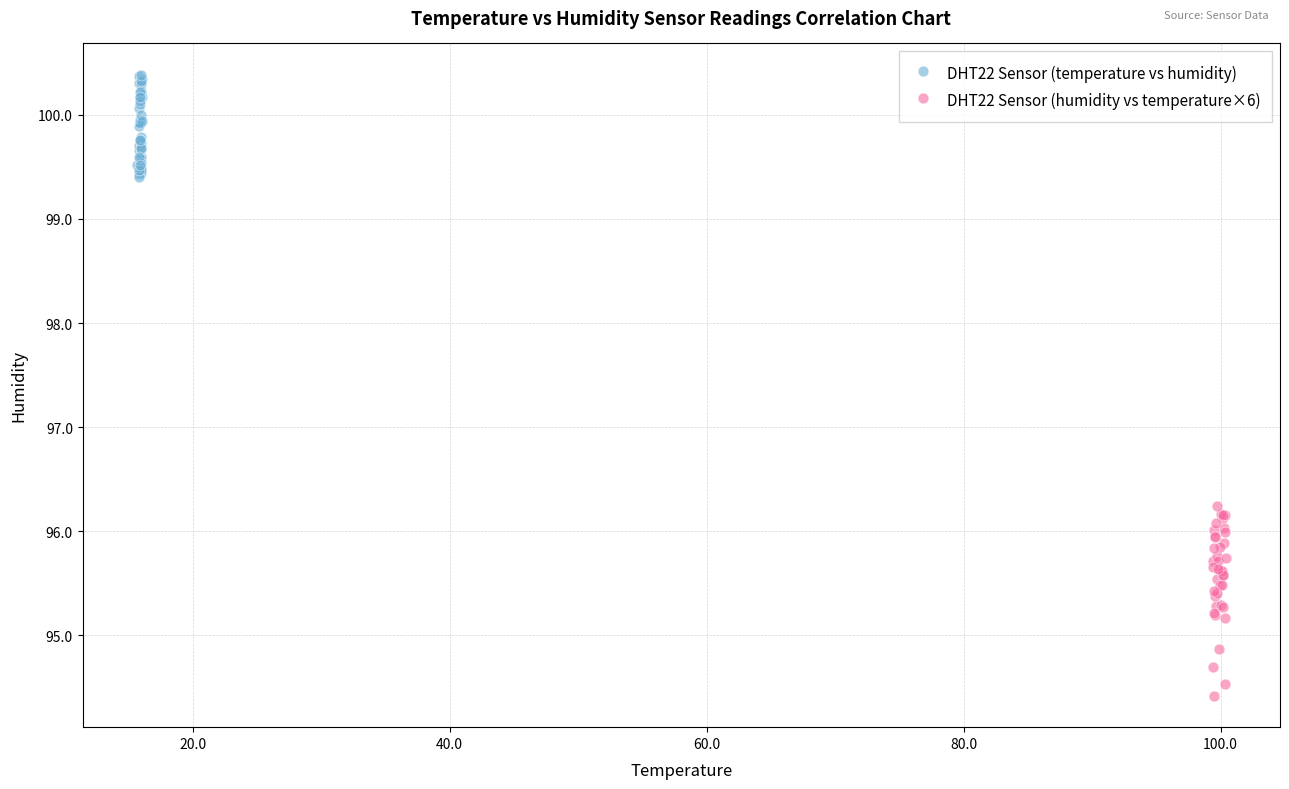

Which series contains the highest Y value?

DHT22 Sensor (temperature vs humidity)